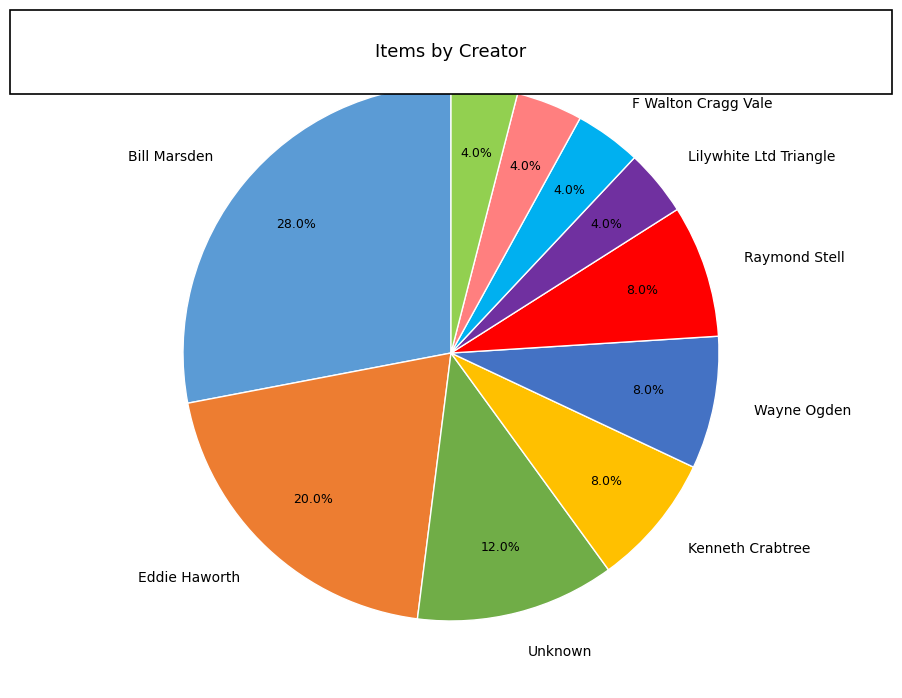

What percentage is NOT represented by Lilywhite Ltd Triangle?

96.0%